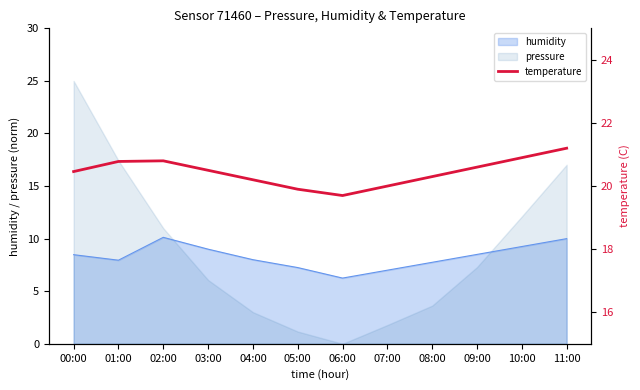

At which label does humidity reach its minimum?

06:00